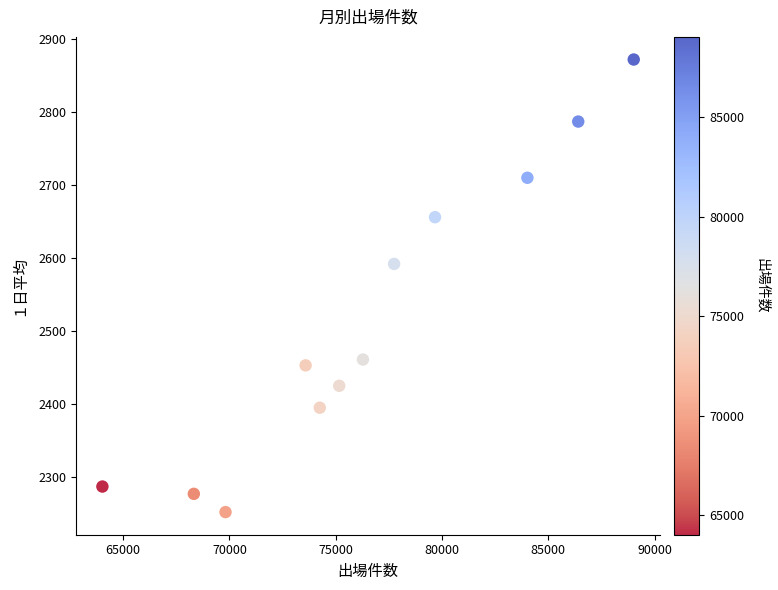

What Y value in the scatter plot is closest to 2562?

2592